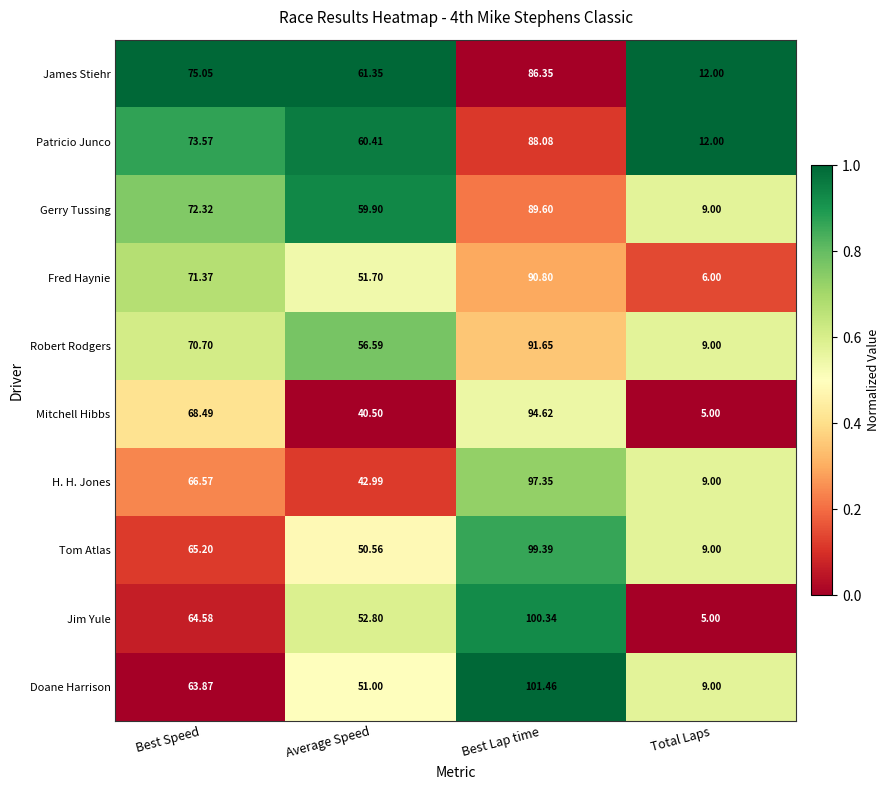

Is the value of Mitchell Hibbs at Total Laps greater than the value of Doane Harrison at Total Laps?

No